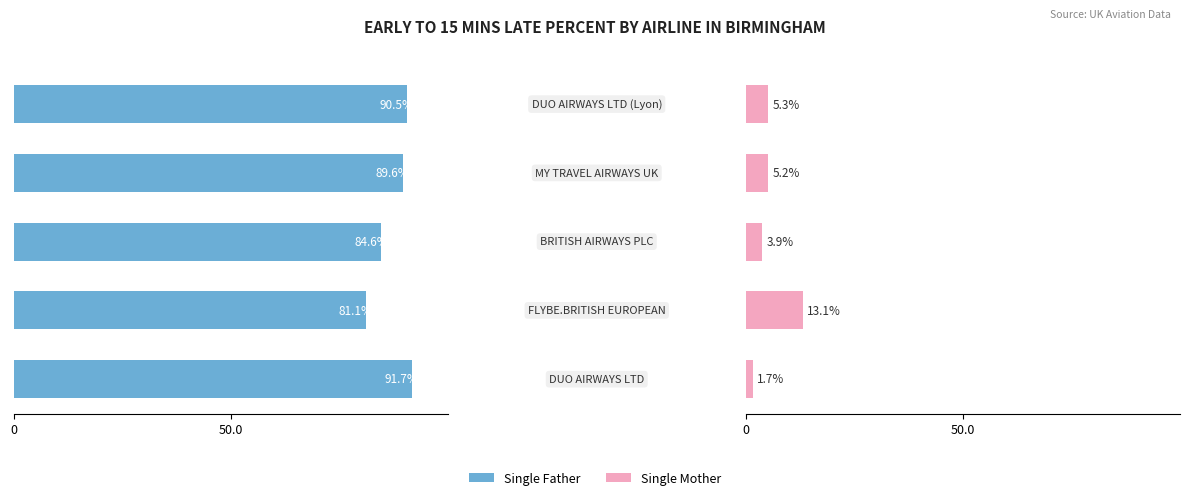

What position from the left is 2?

3